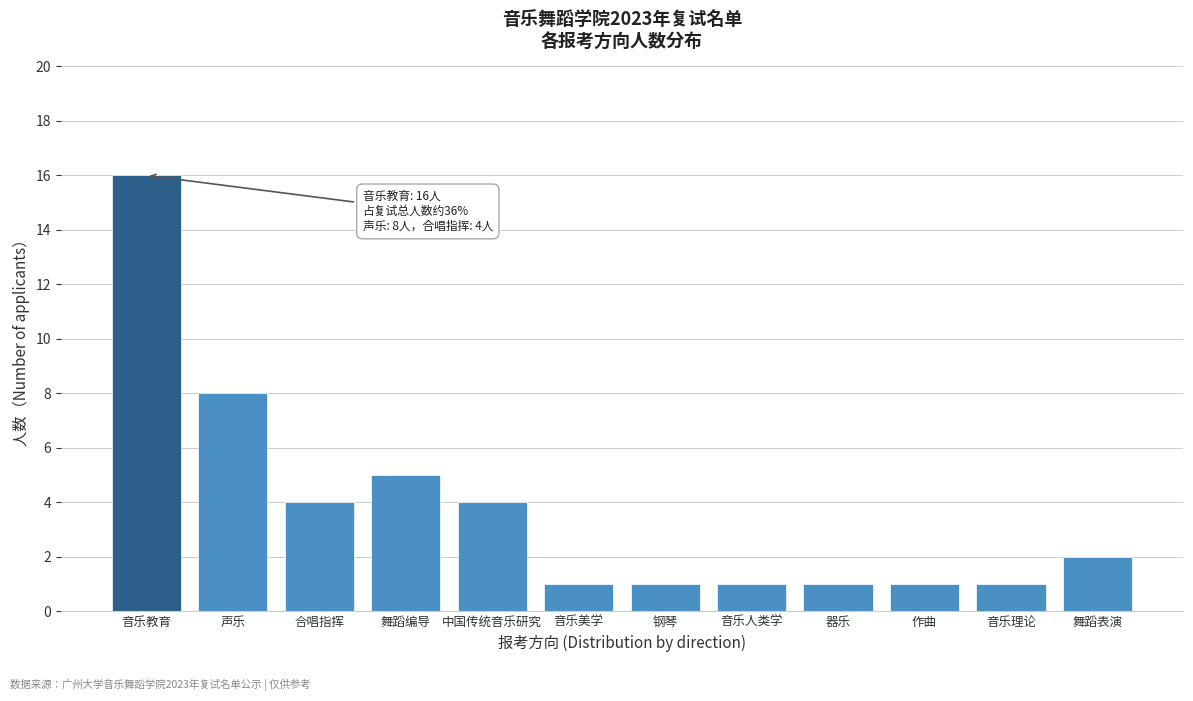

Reading left to right, transcribe all the data shown in this chart.

16	8	4	5	4	1	1	1	1	1	1	2